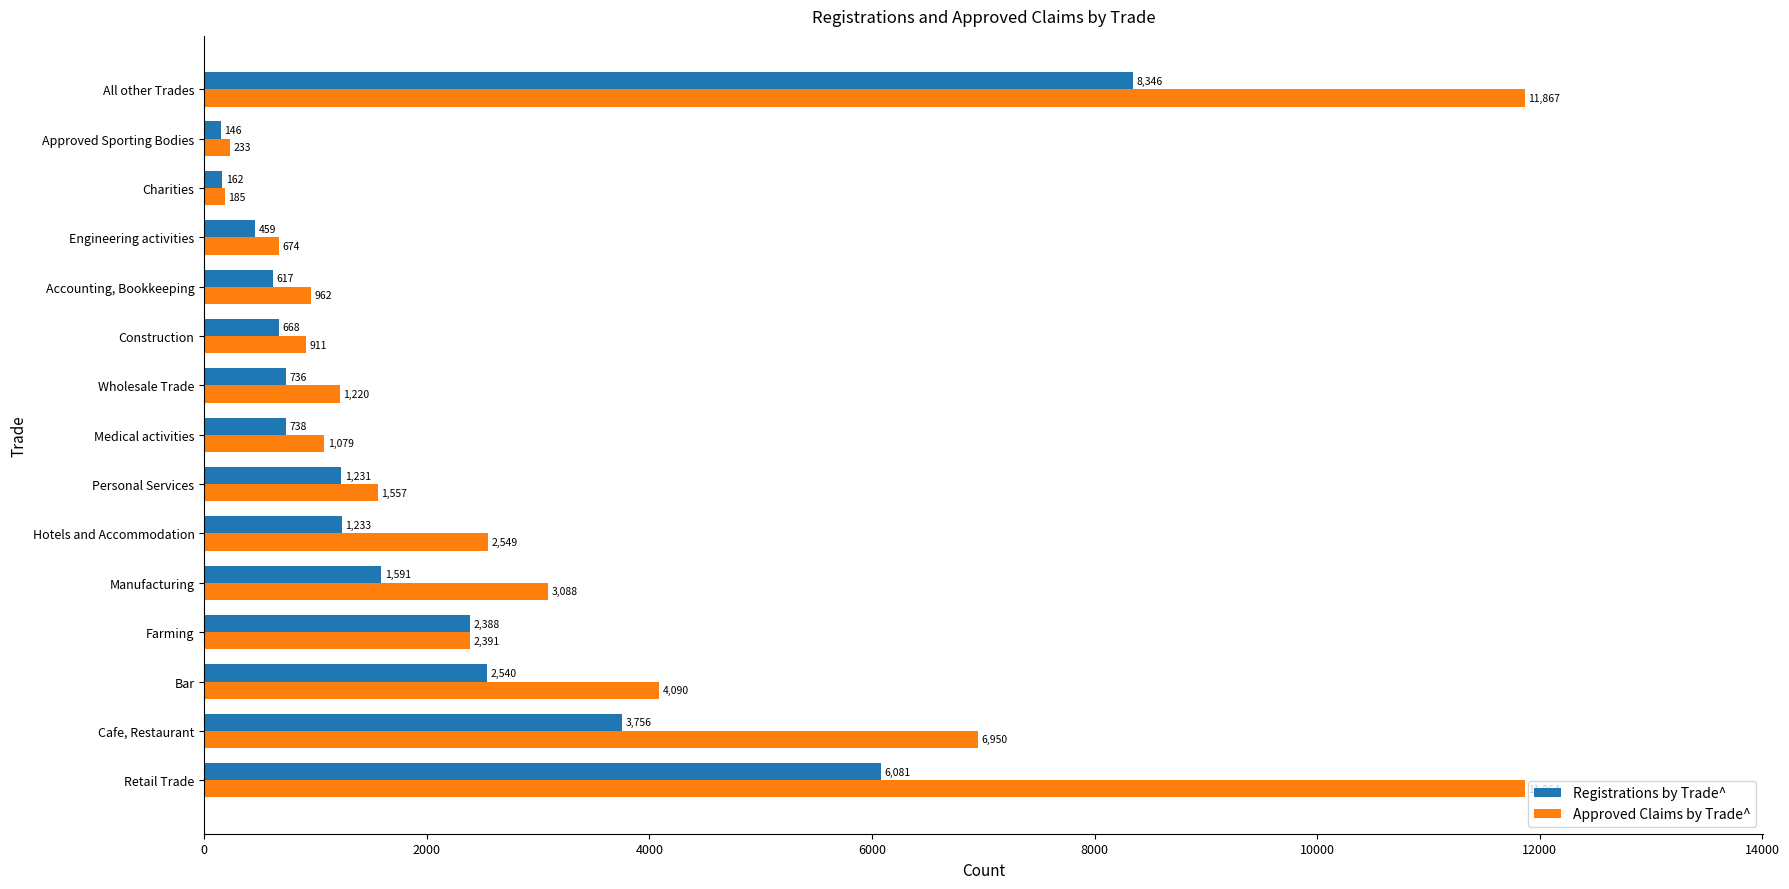

List the series in order of their peak value, highest first.

Approved Claims by Trade^, Registrations by Trade^